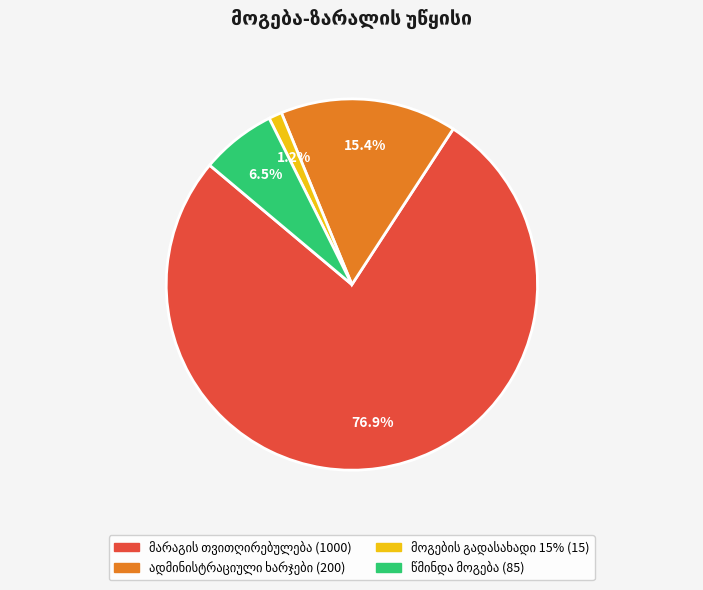

Does any single category account for the majority?

Yes